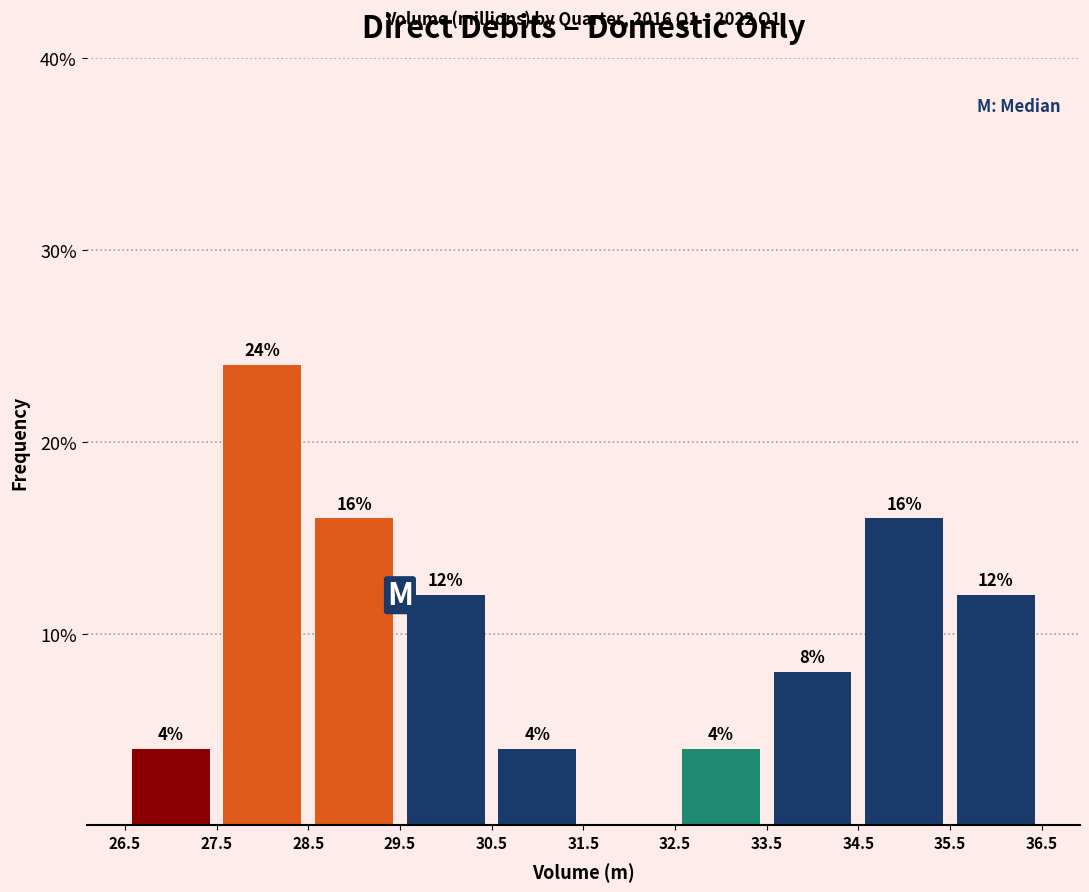

Which range on the x-axis has the tallest bar?

27.5 to 28.5